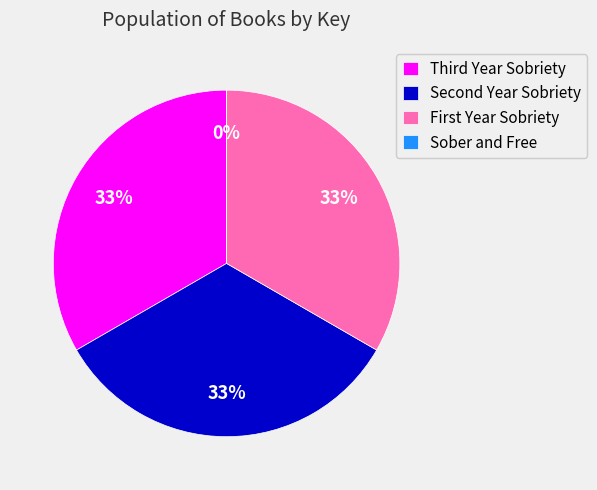

Does any single category account for the majority?

No